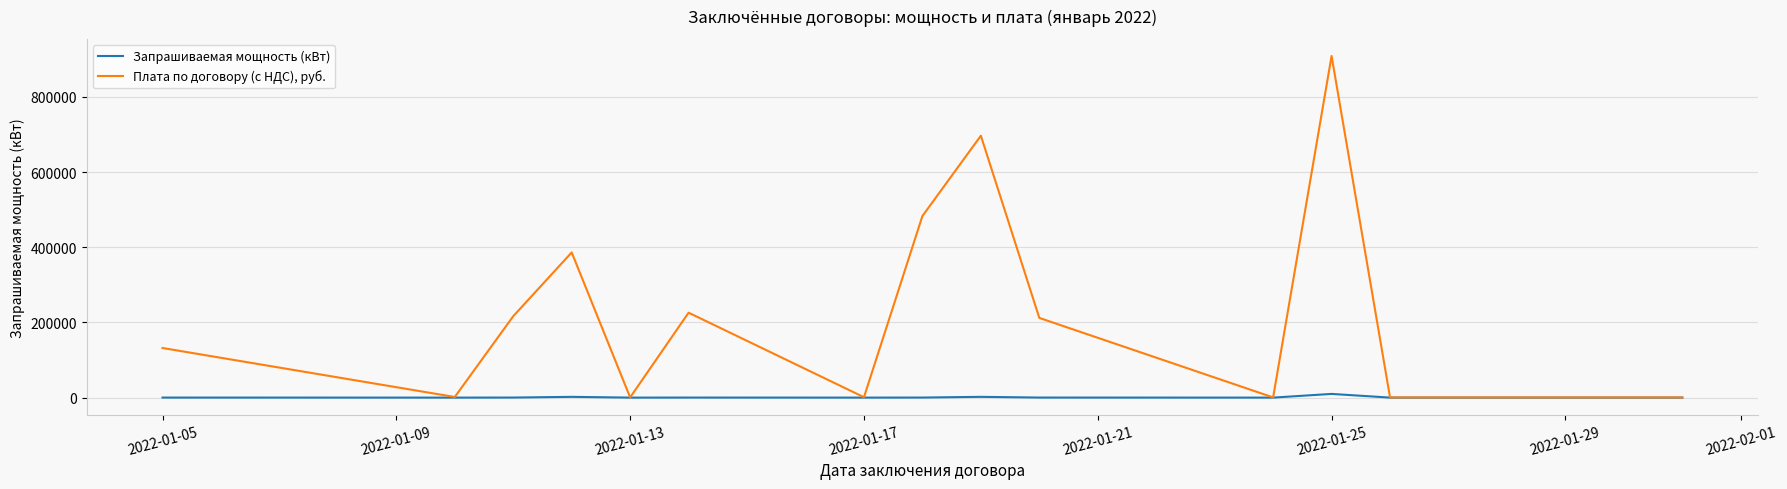

What is the maximum value shown in the chart?

908624.1